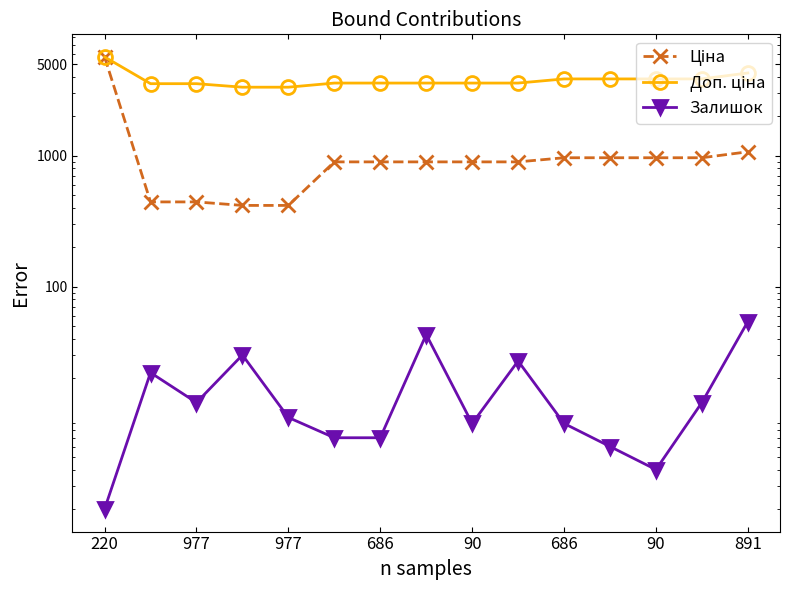

Which category has the highest value in the Доп. ціна series?

220